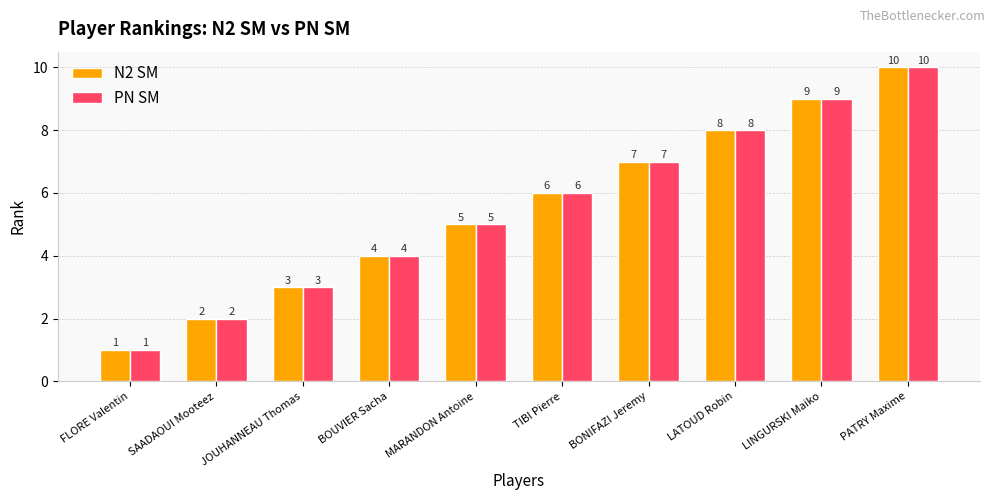

Which label corresponds to the smallest value in the chart?

FLORE Valentin